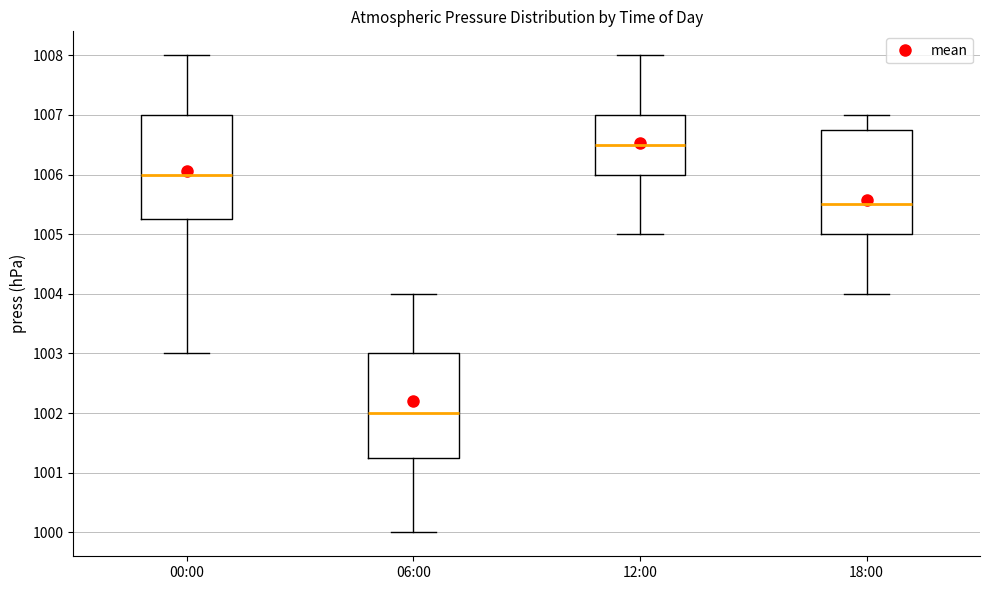

Which box has the lowest median line?

06:00